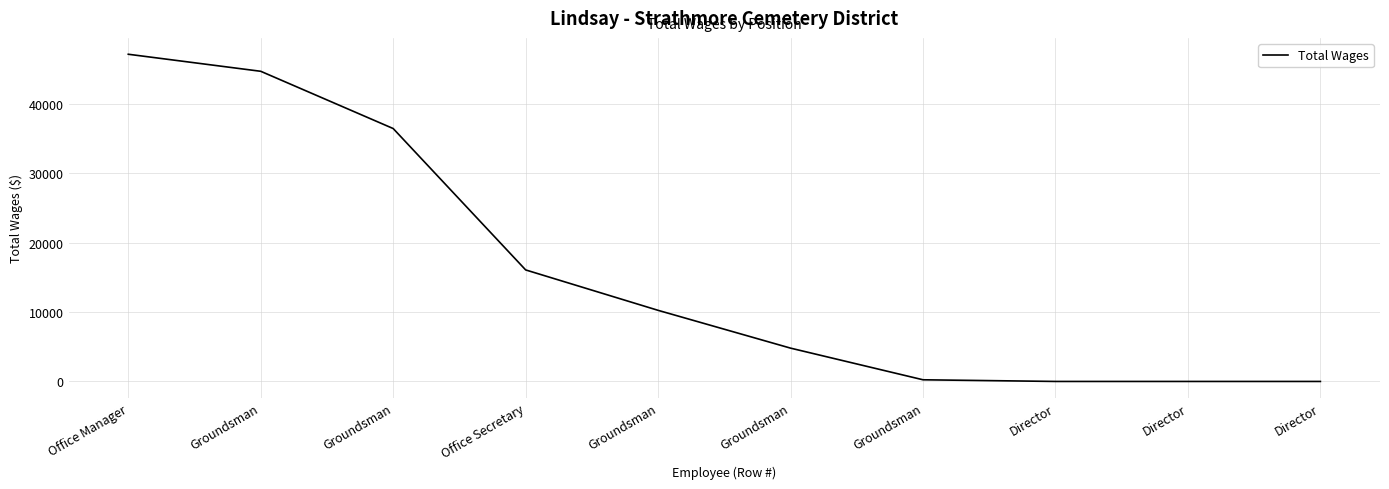

The chart shows a value of 388 at Groundsman. True or false?

False